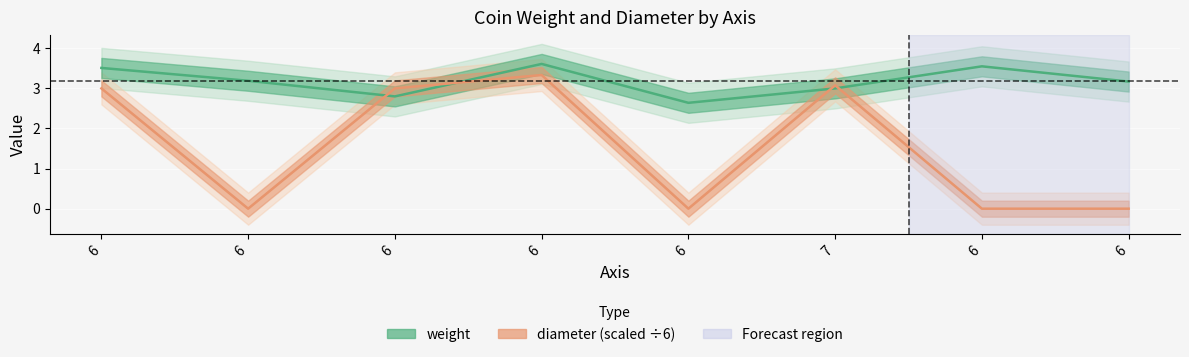

Rank the categories by weight value from lowest to highest.

6, 6, 7, 6, 6, 6, 6, 6